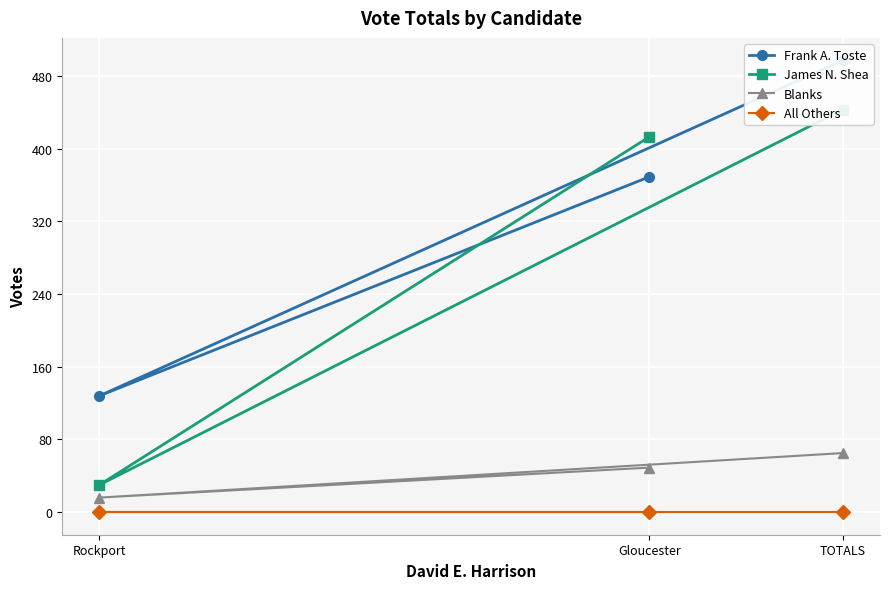

True or false: Blanks has a value of 80 at Gloucester.

False